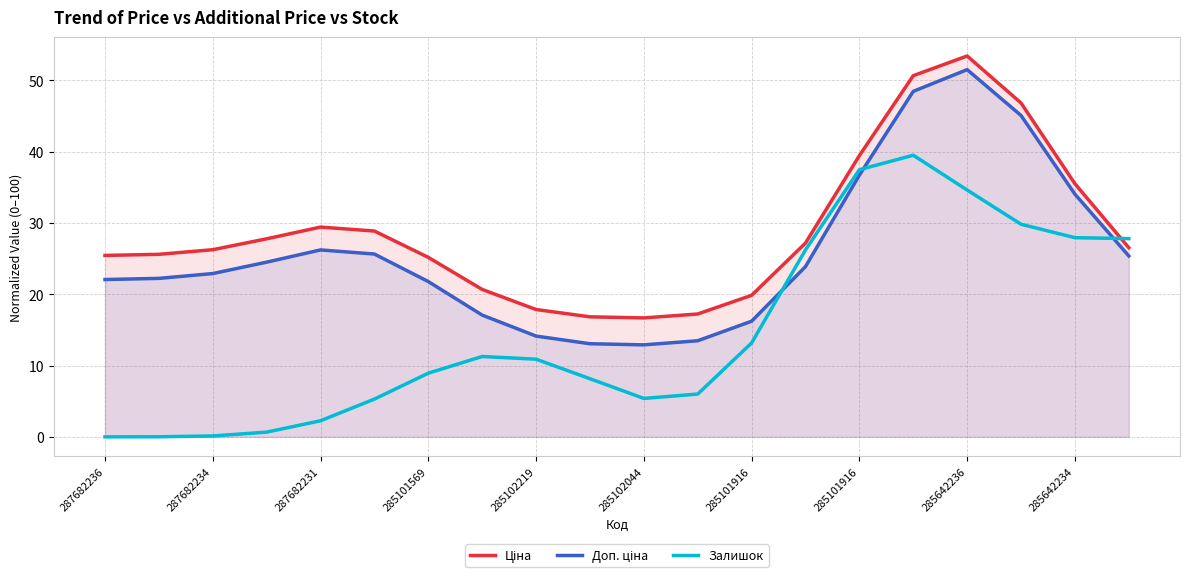

In Доп. ціна, how many points are higher than both neighbors (excluding endpoints)?

2